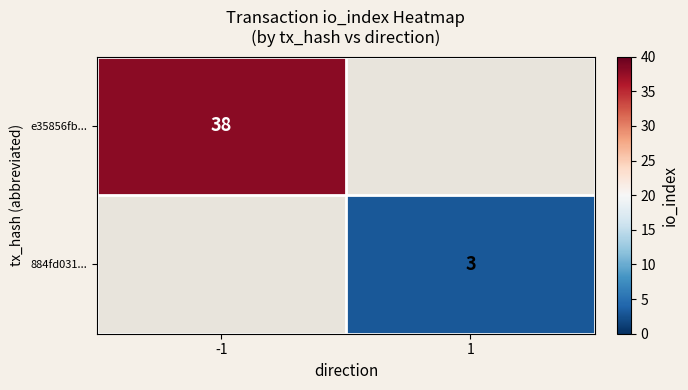

Is it true that e35856fb... equals 50 at -1?

False